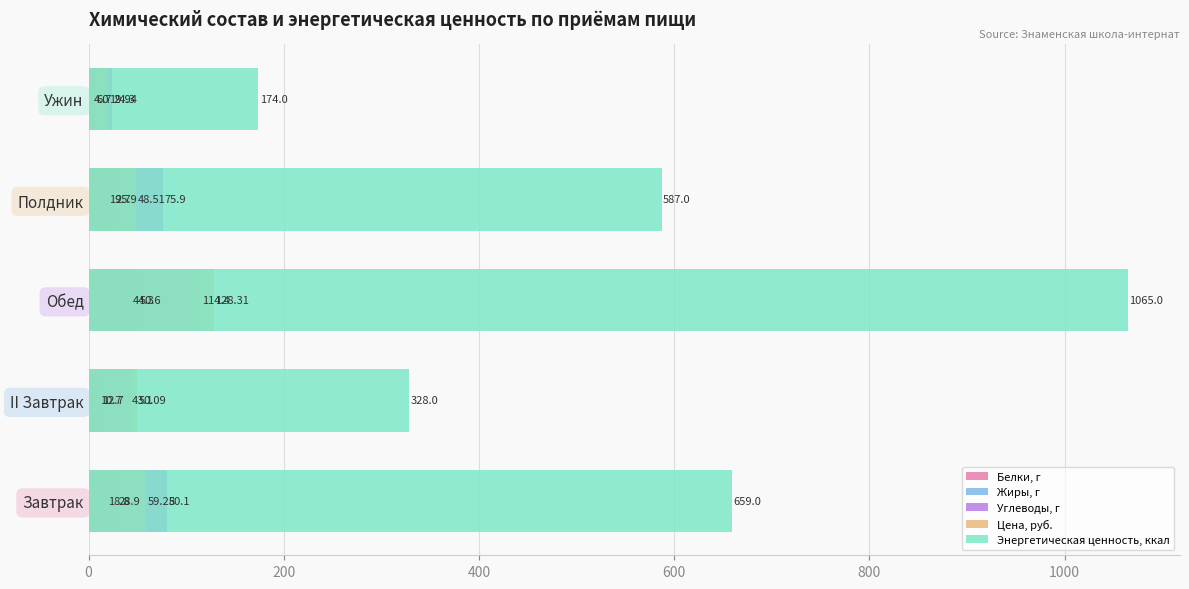

Which series has the widest spread of values?

Энергетическая ценность, ккал